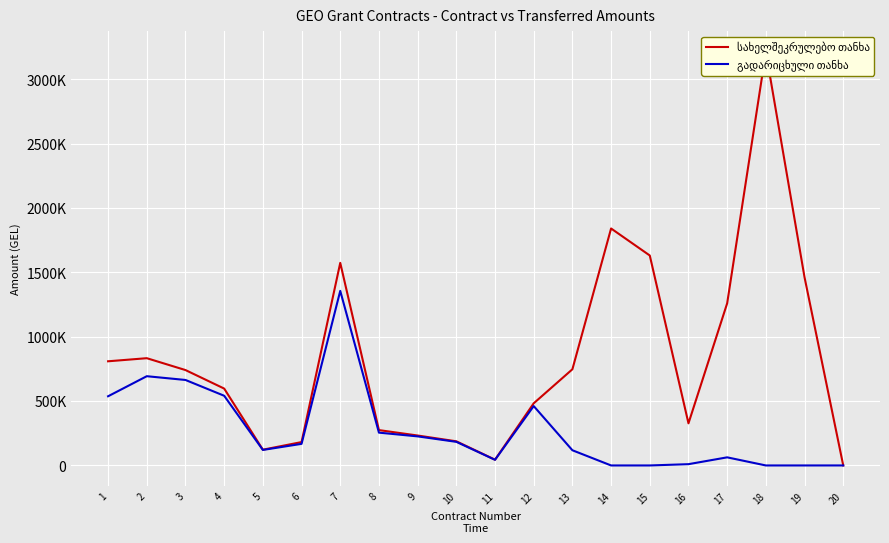

At which label does სახელშეკრულებო თანხა reach its minimum?

20